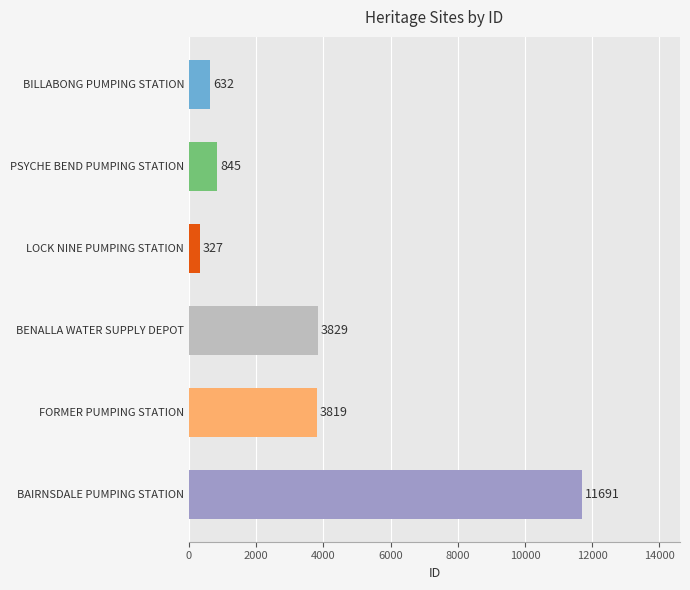

List the labels in order of value, smallest first.

LOCK NINE PUMPING STATION, BILLABONG PUMPING STATION, PSYCHE BEND PUMPING STATION, FORMER PUMPING STATION, BENALLA WATER SUPPLY DEPOT, BAIRNSDALE PUMPING STATION